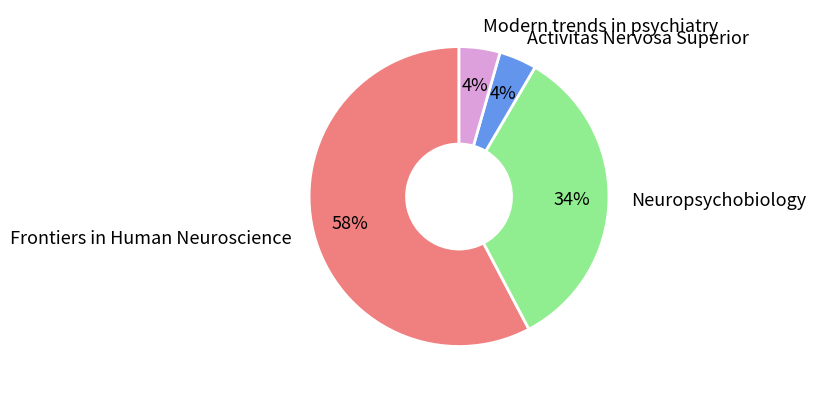

How many slices are in this pie chart?

4